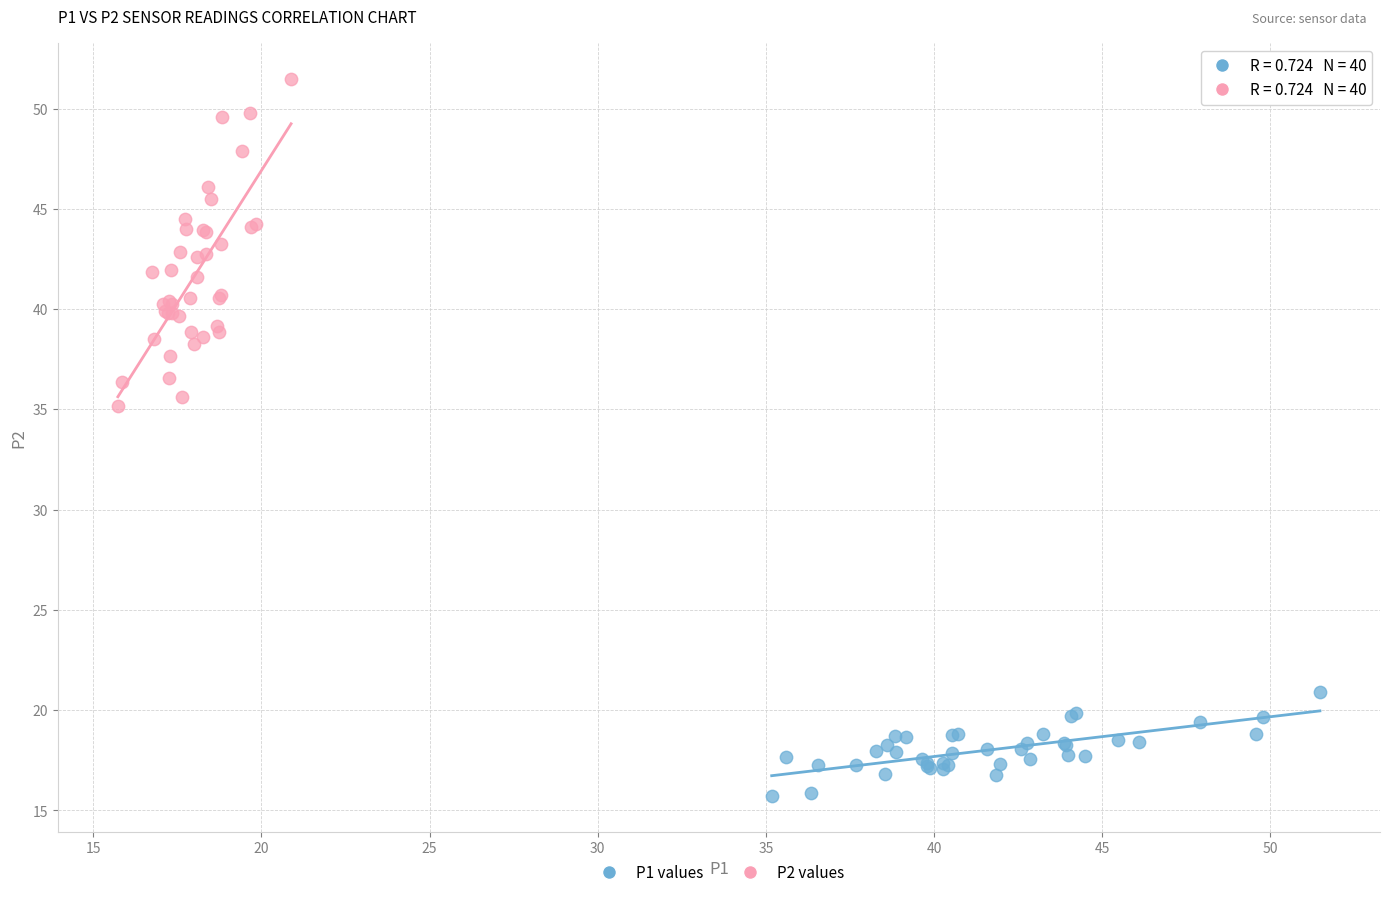

What are all the series names shown in the legend?

P1 values, P2 values